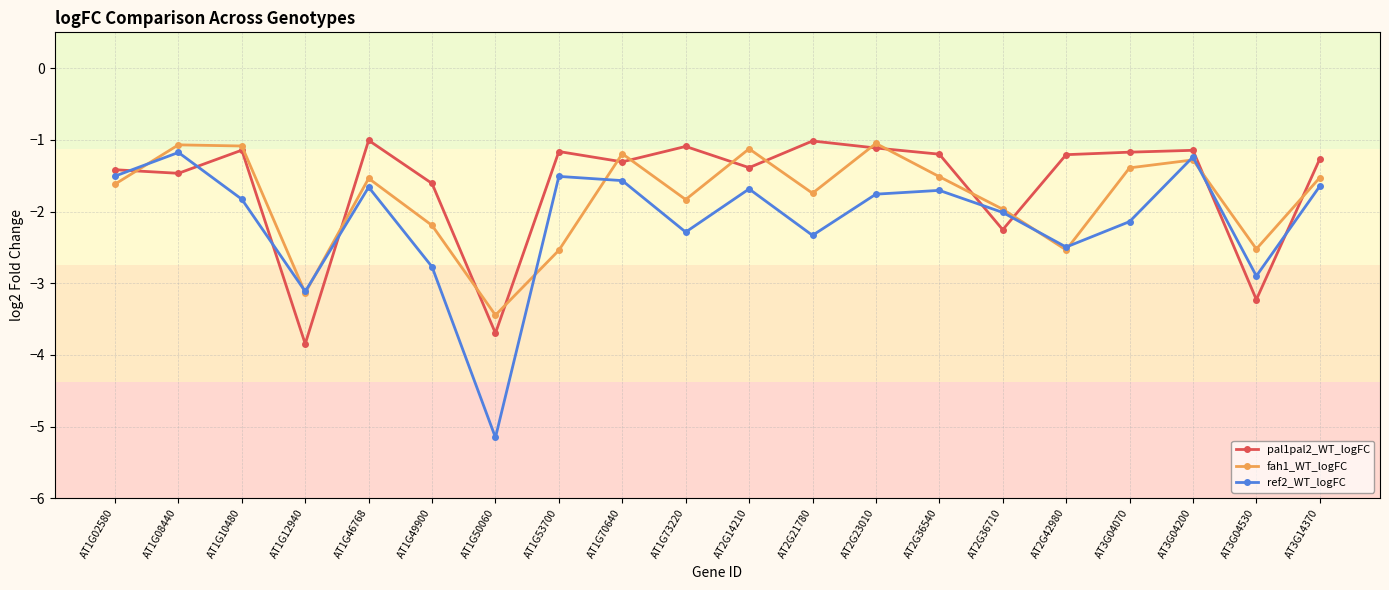

Which series ends up on top after the final intersection of fah1_WT_logFC and pal1pal2_WT_logFC?

pal1pal2_WT_logFC